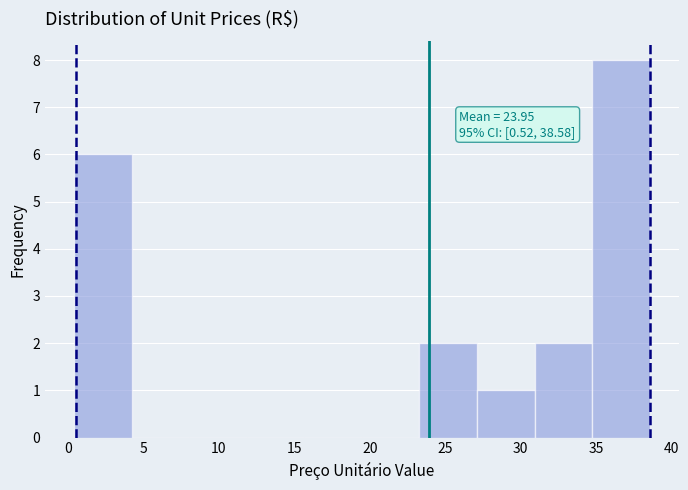

Over which range of the x-axis is the bar tallest?

35.0 to 38.5